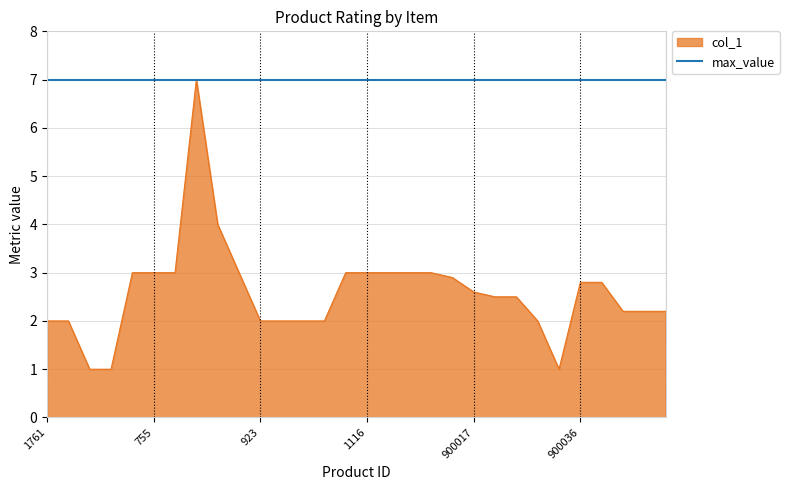

What is the smallest value displayed?

1.0